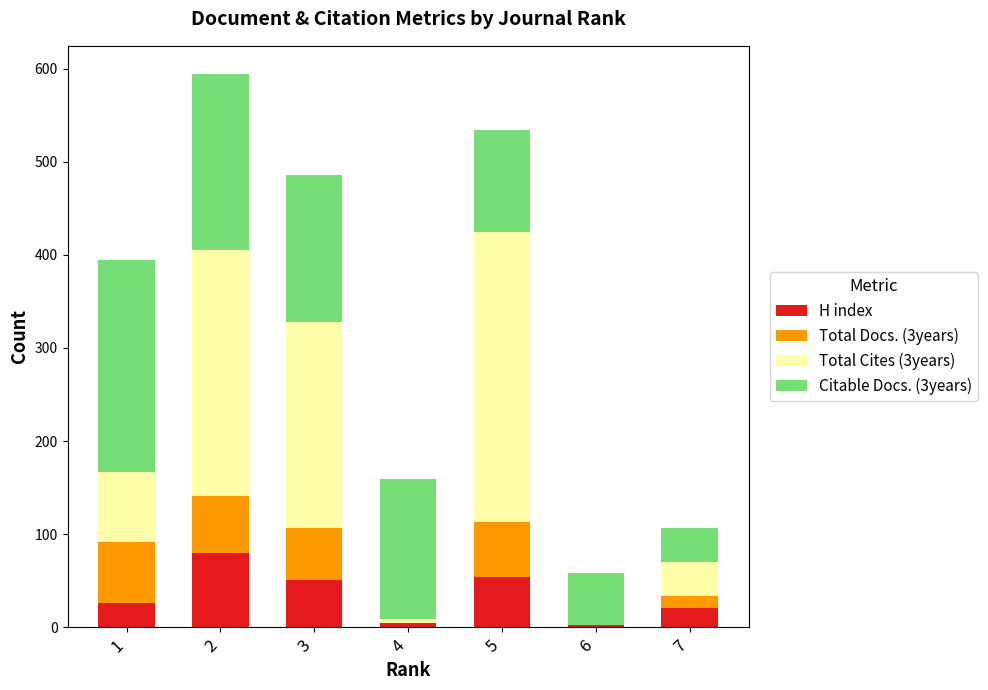

What is the total value across all series at 3?

486